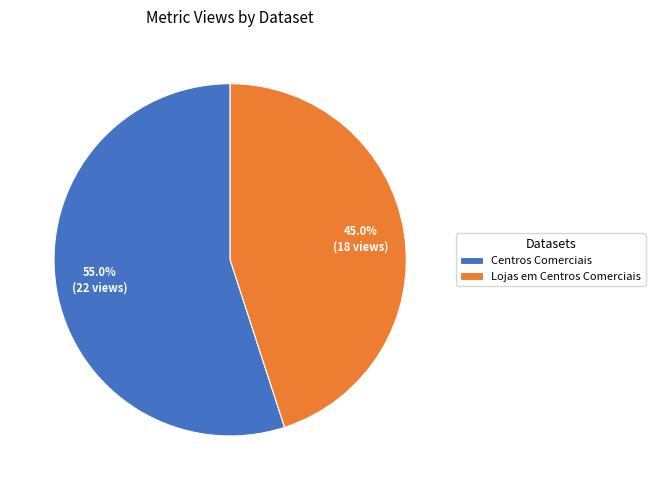

How many segments does this pie chart have?

2